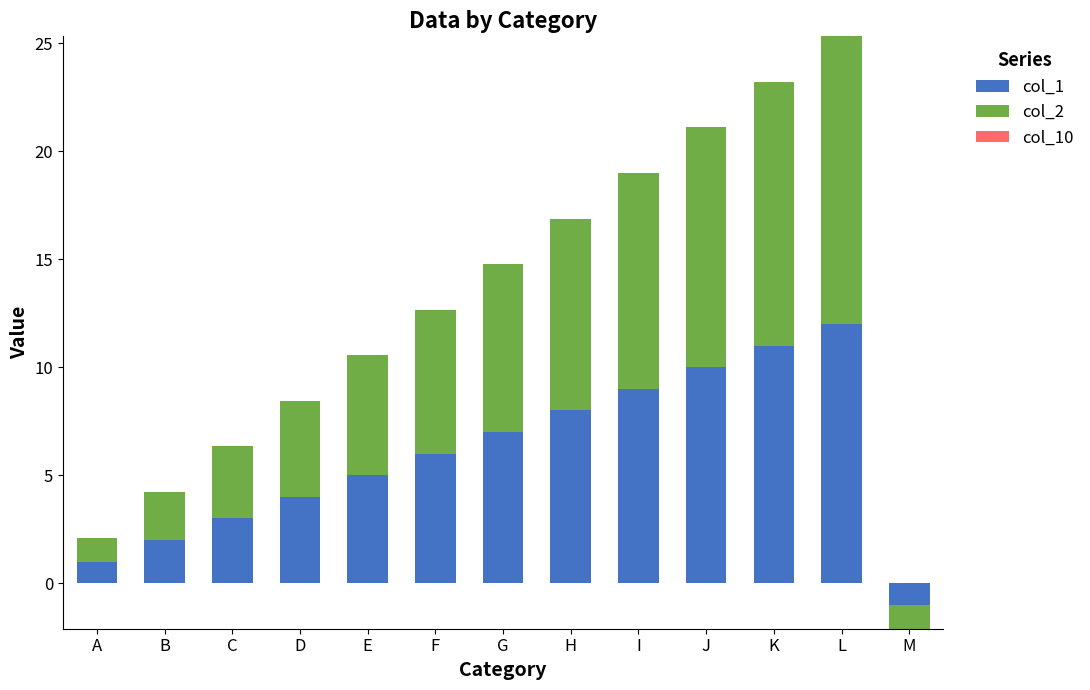

Reading right to left, list all the values displayed in this chart.

col_1: -1.0	12.0	11.0	10.0	9.0	8.0	7.0	6.0	5.0	4.0	3.0	2.0	1.0
col_2: -1.1	13.3	12.2	11.1	10.0	8.9	7.8	6.7	5.5	4.4	3.3	2.2	1.1
col_10: 0.0	0.0	0.0	0.0	0.0	0.0	0.0	0.0	0.0	0.0	0.0	0.0	0.0